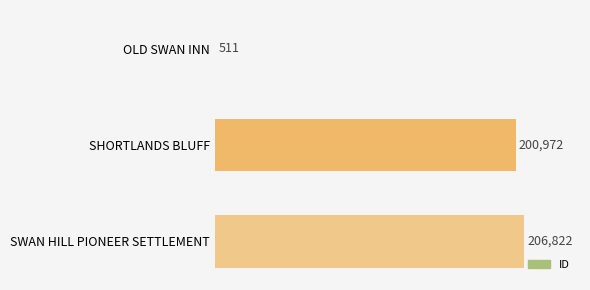

Reading top to bottom, list all the values displayed in this chart.

OLD SWAN INN=511	SHORTLANDS BLUFF=200972	SWAN HILL PIONEER SETTLEMENT=206822